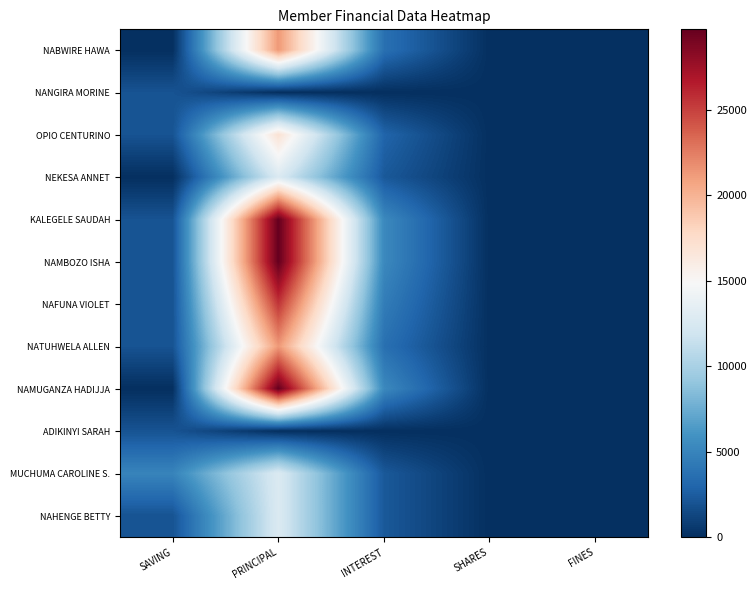

What is the difference between the highest and lowest values at INTEREST?

5300